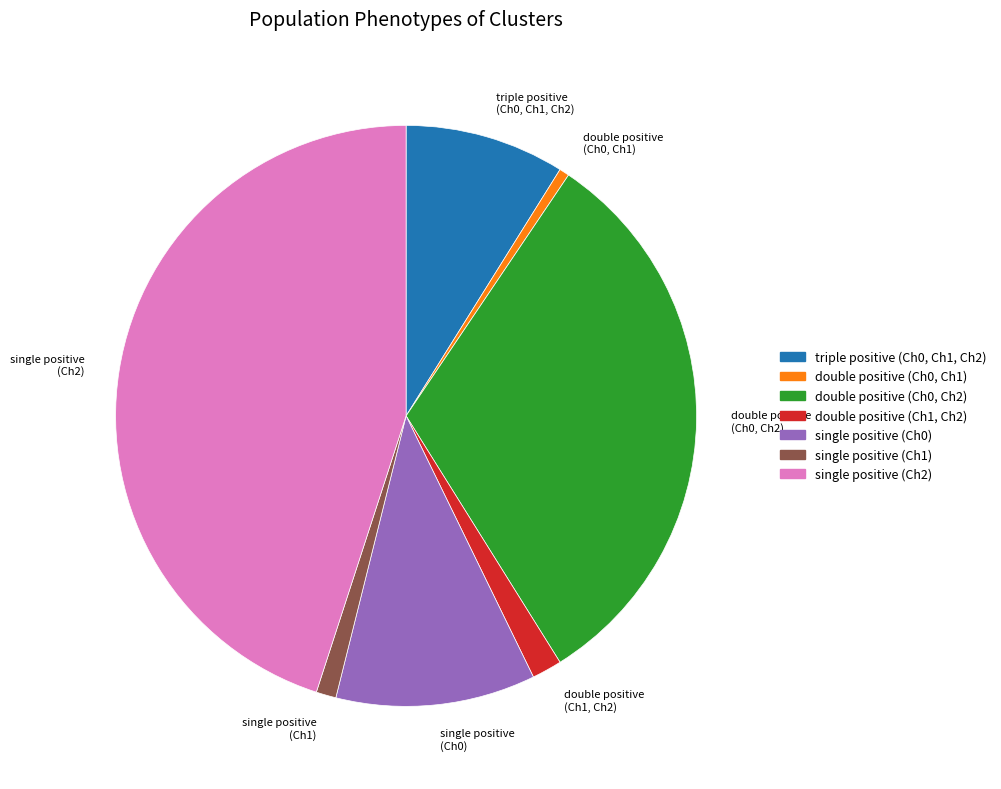

Is the sum of double positive (Ch0, Ch2) and double positive (Ch0, Ch1) greater than half?

No